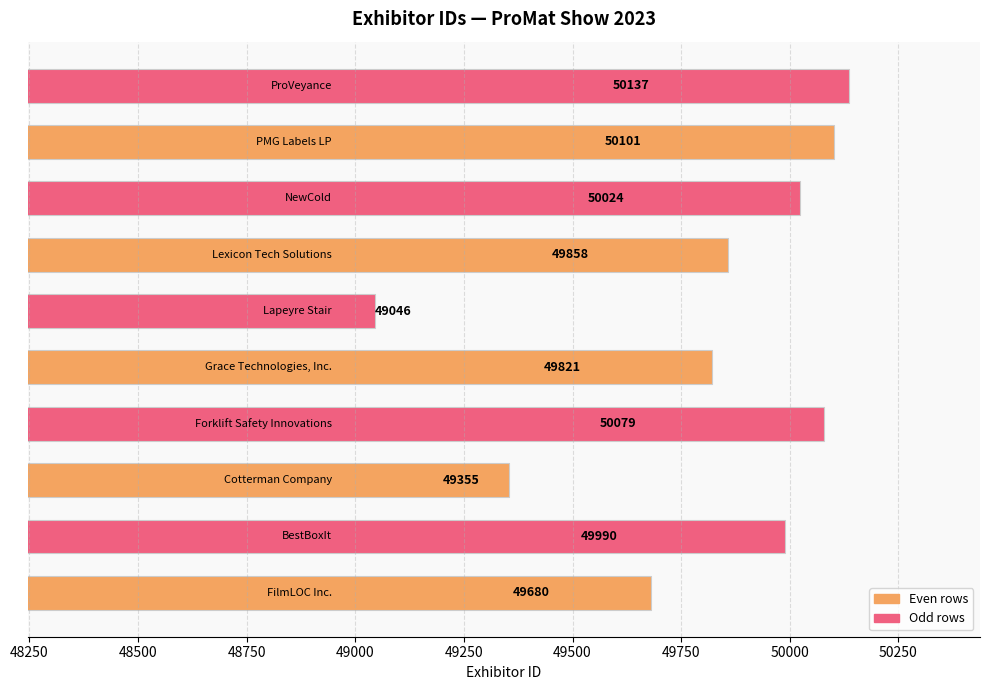

What is the average value?

49809